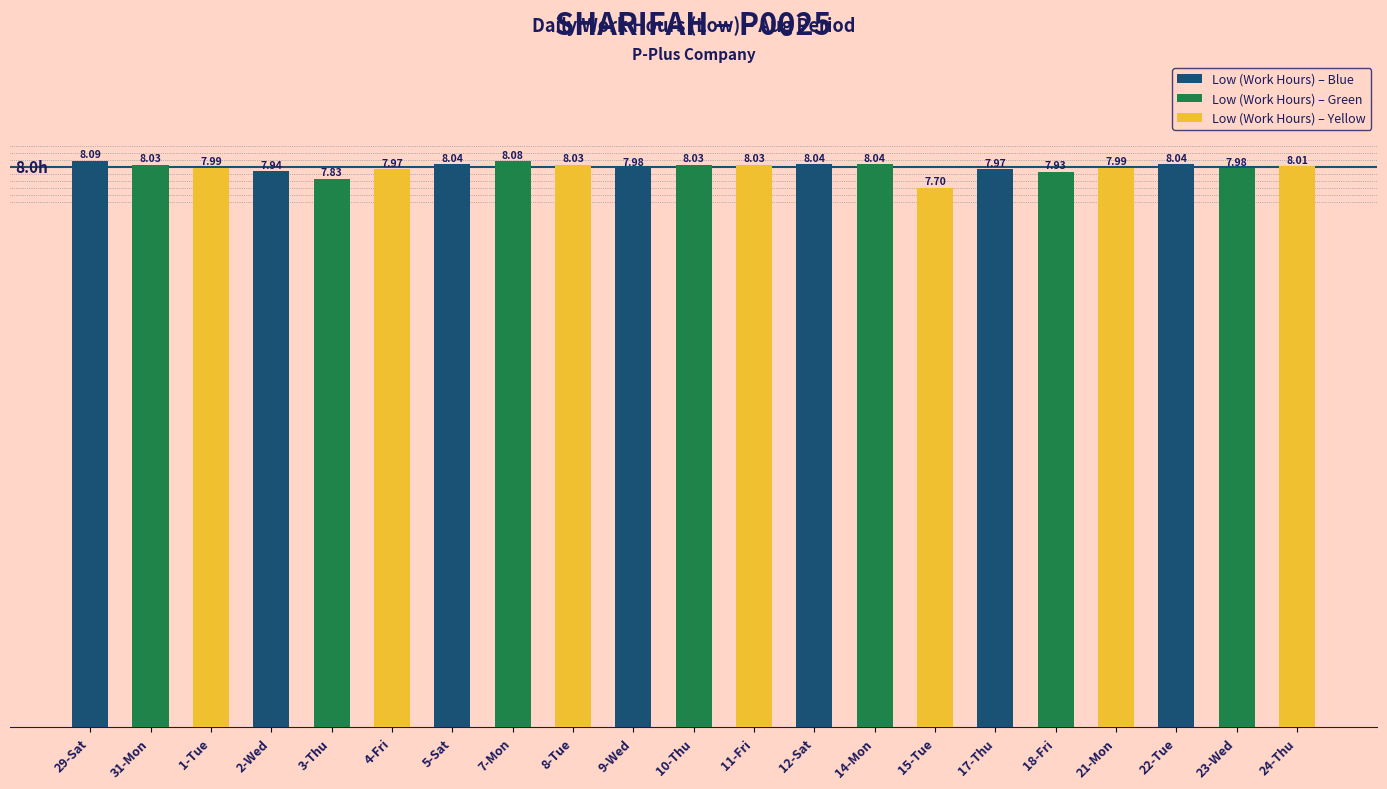

Does the chart contain stacked bars?

No